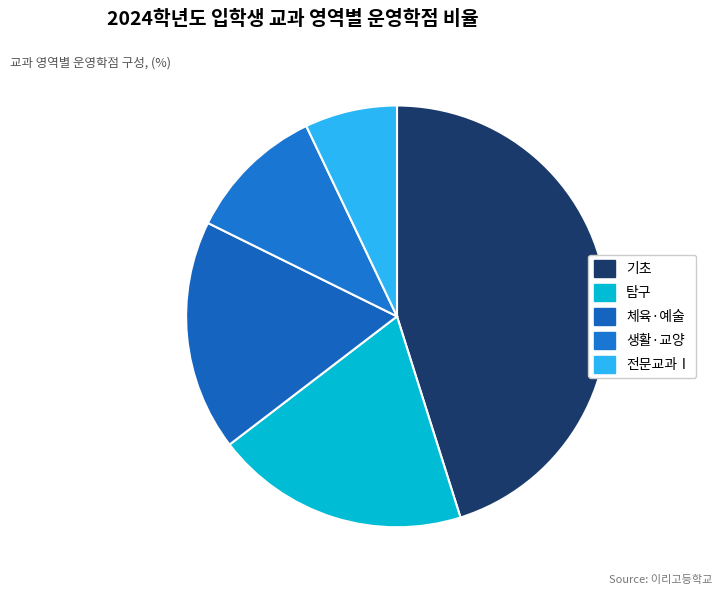

Which category has the smallest portion of the pie?

전문교과Ⅰ